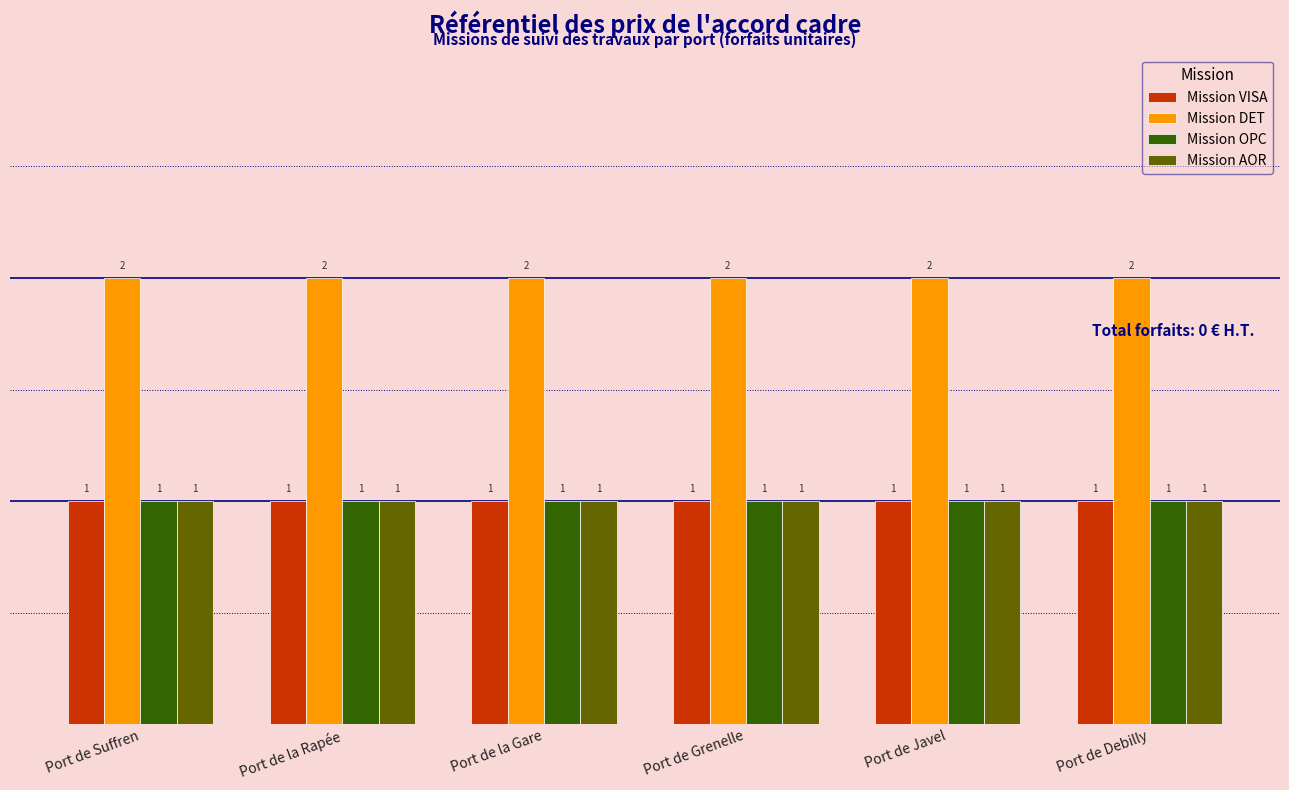

What position from the left is Port de la Gare?

3